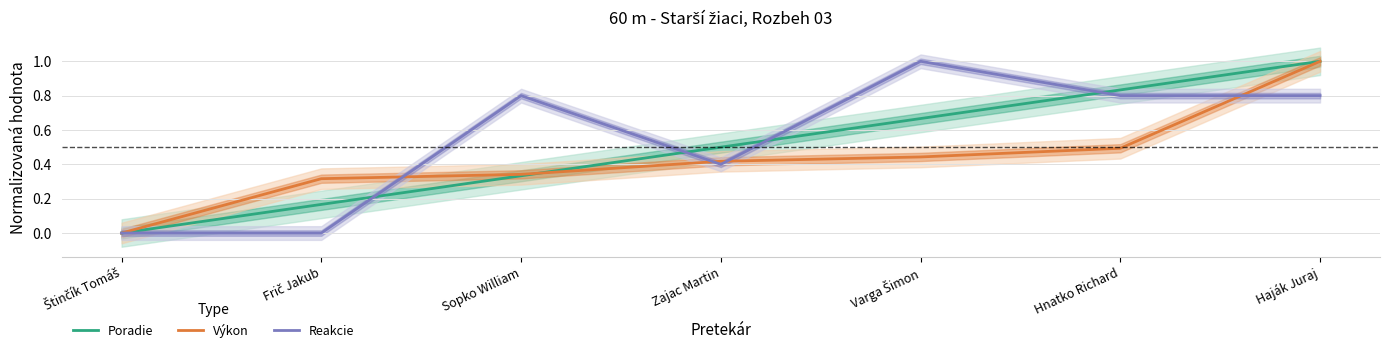

Which series has the widest spread of values?

Poradie